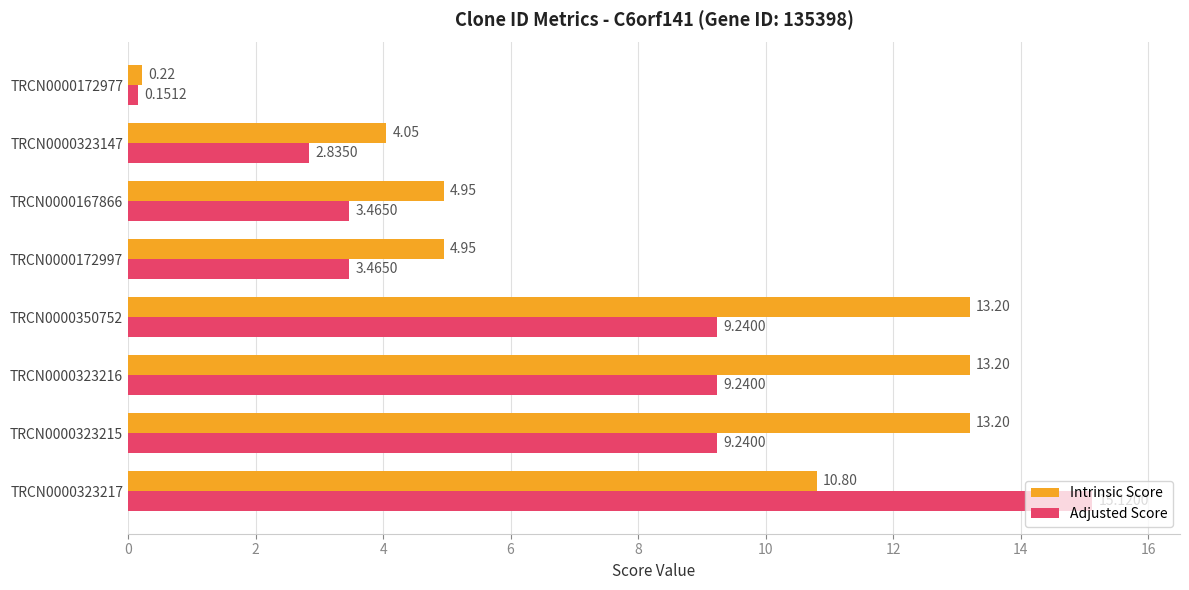

How many categories are shown in the chart?

8